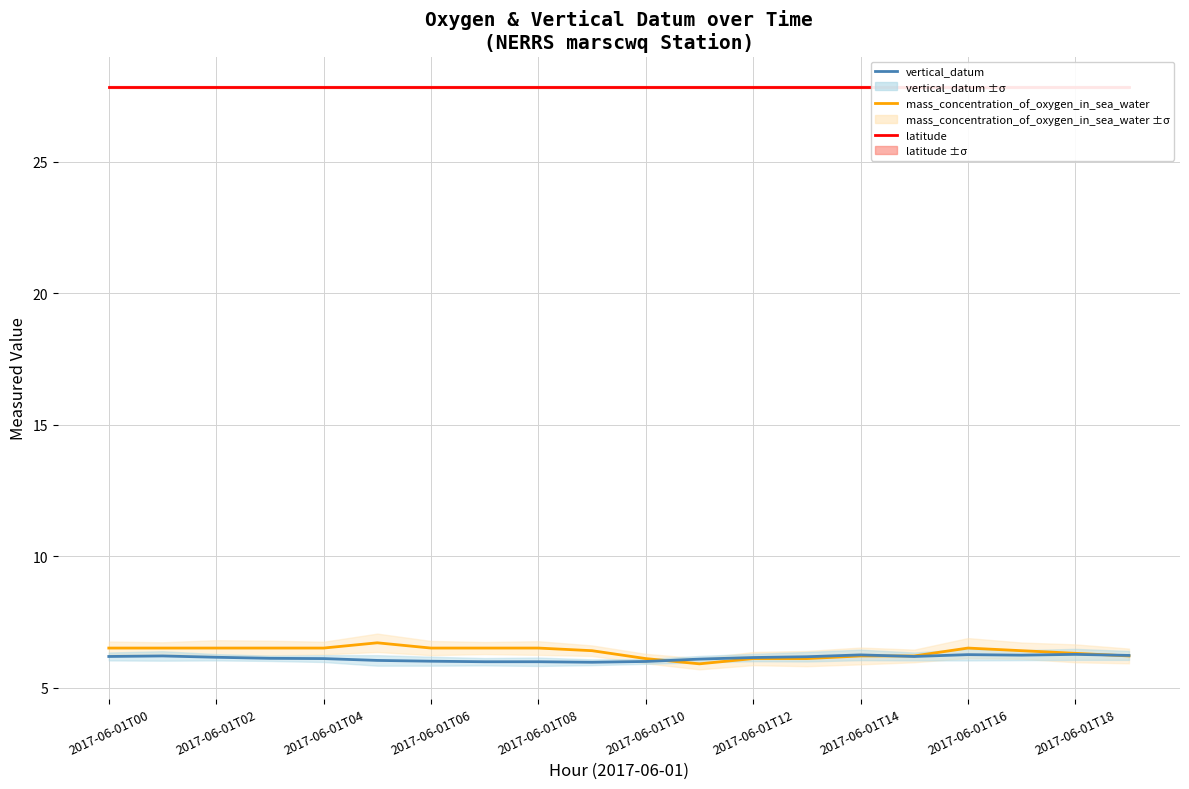

At how many categories does at least one series exceed 19?

20